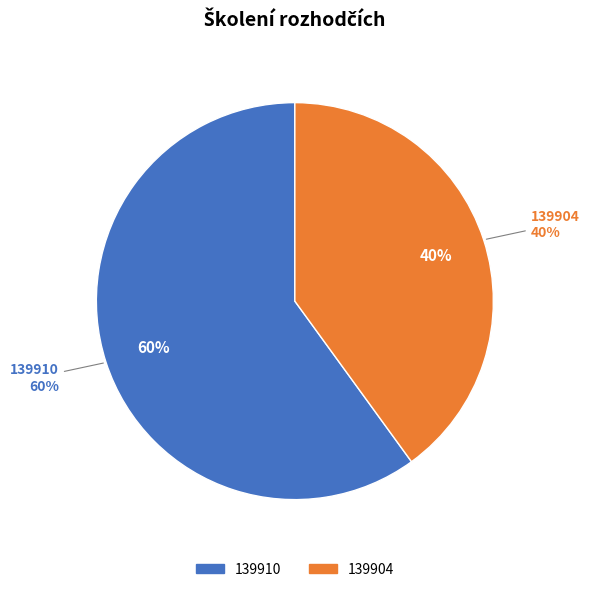

The 139904 slice represents 33% of the pie. True or false?

False